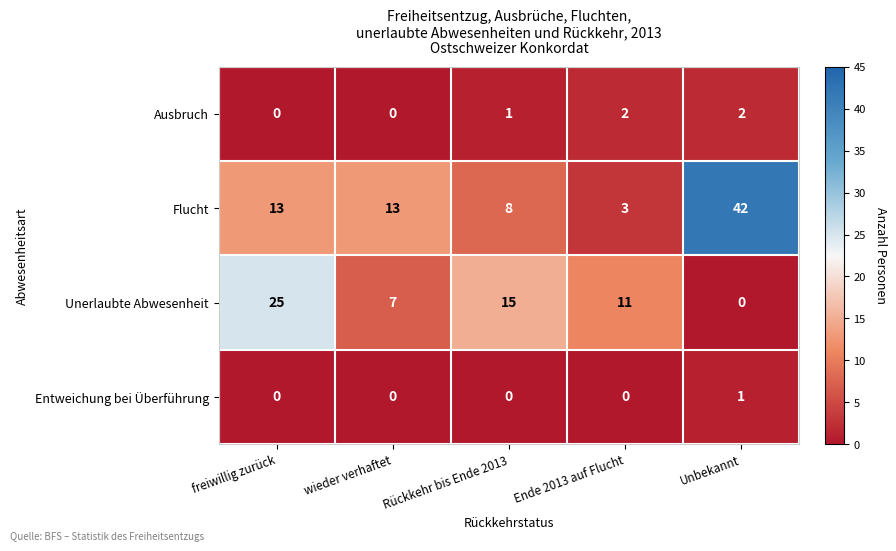

Which series has the largest total across all categories?

Flucht